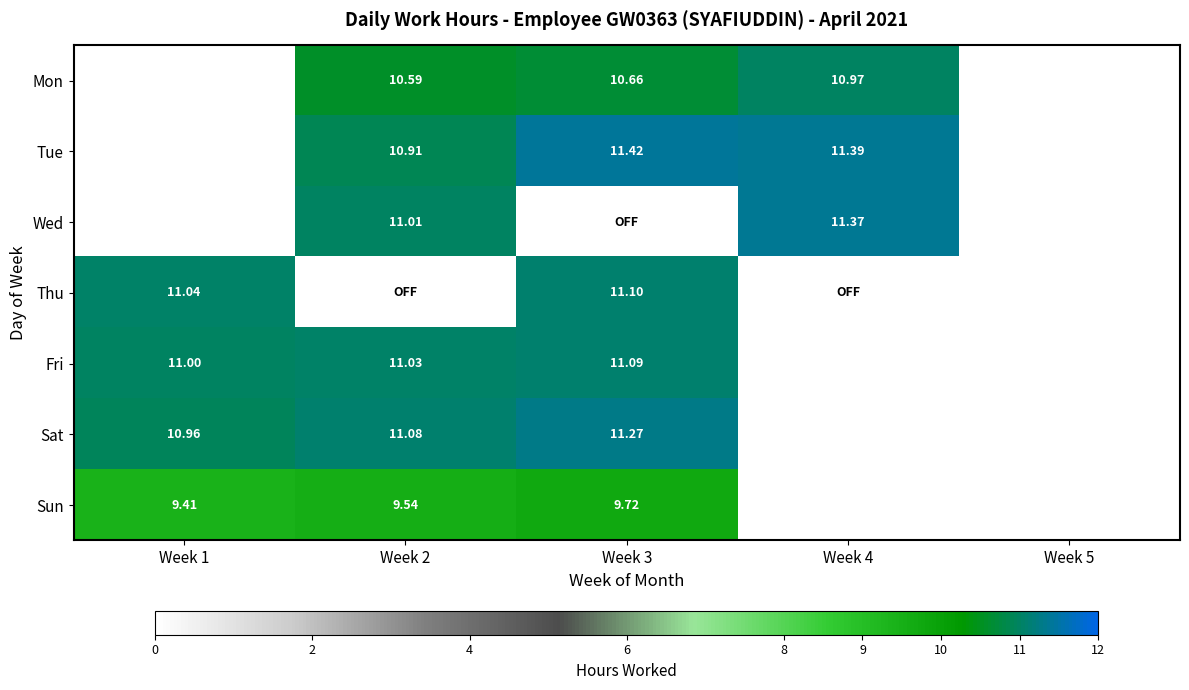

List the labels in order of Sat value, smallest first.

Week 1, Week 2, Week 3, Week 4, Week 5